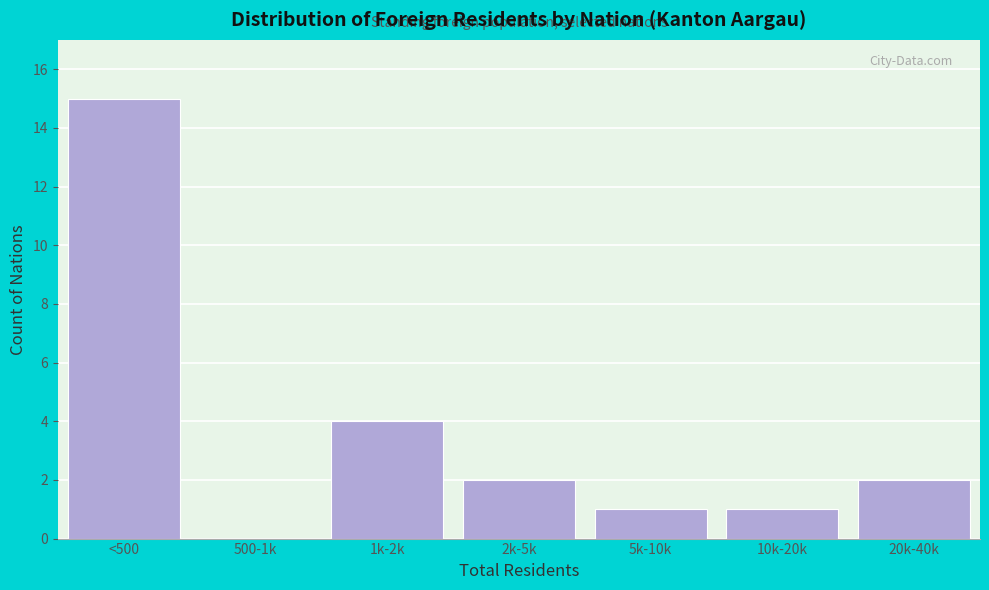

Reading right to left, transcribe all the data shown in this chart.

20k-40k=2	10k-20k=1	5k-10k=1	2k-5k=2	1k-2k=4	500-1k=0	<500=15